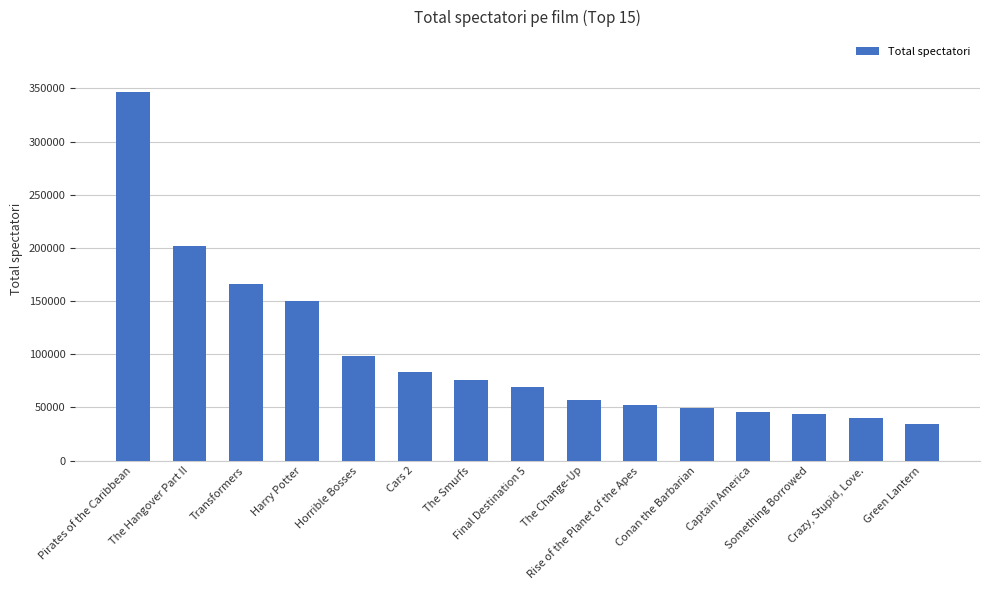

What is the average value?

101089